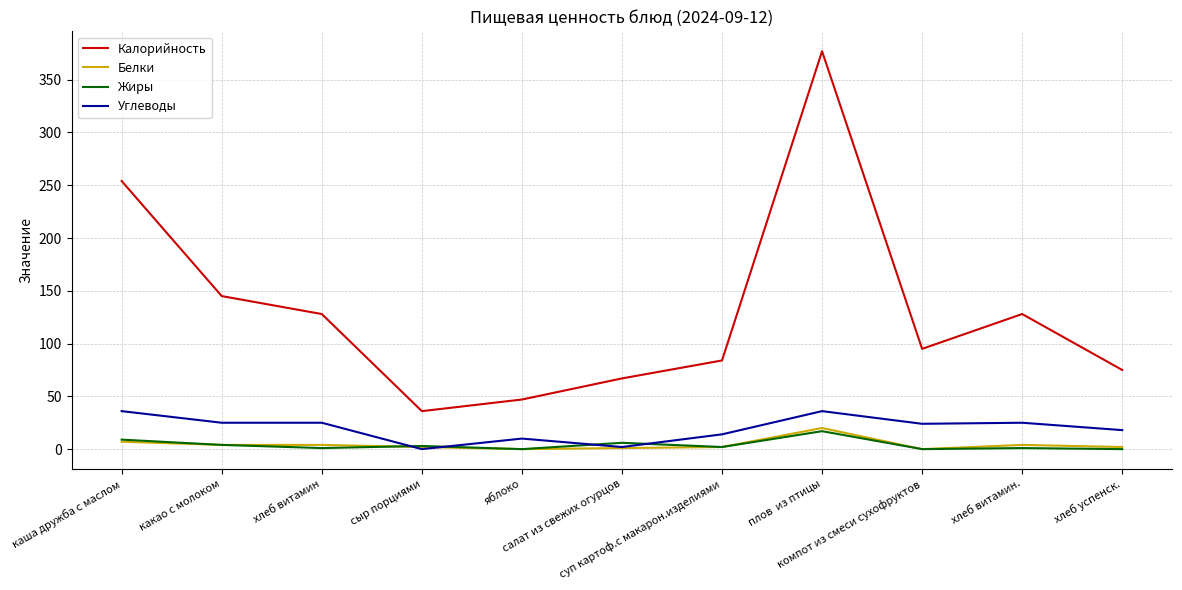

Between каша дружба с маслом and суп картоф.с макарон.изделиями, which series saw the biggest shift?

Калорийность